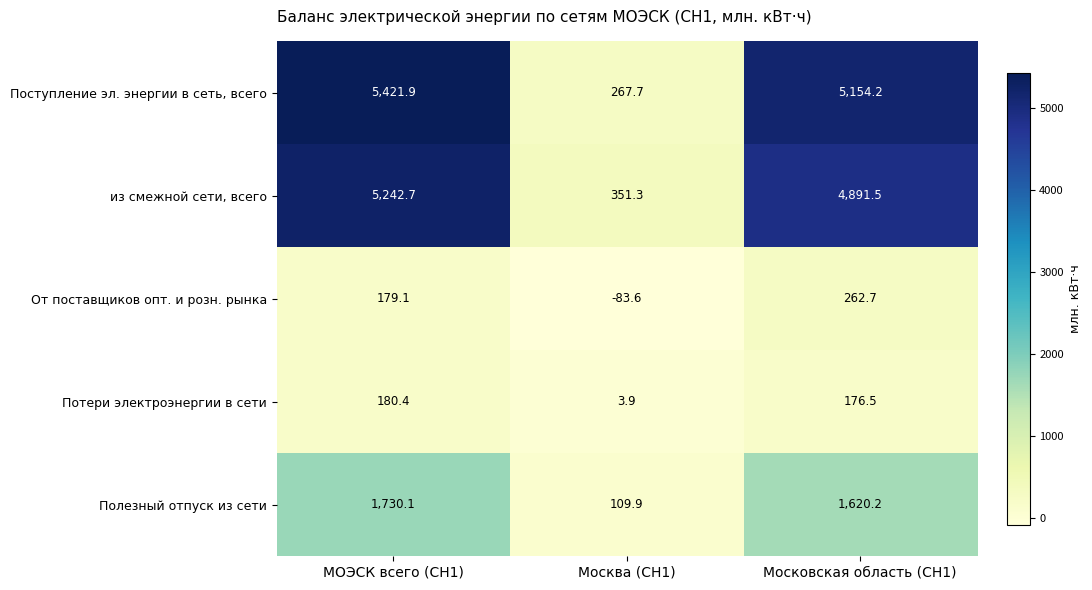

What is the greatest value displayed?

5421.9